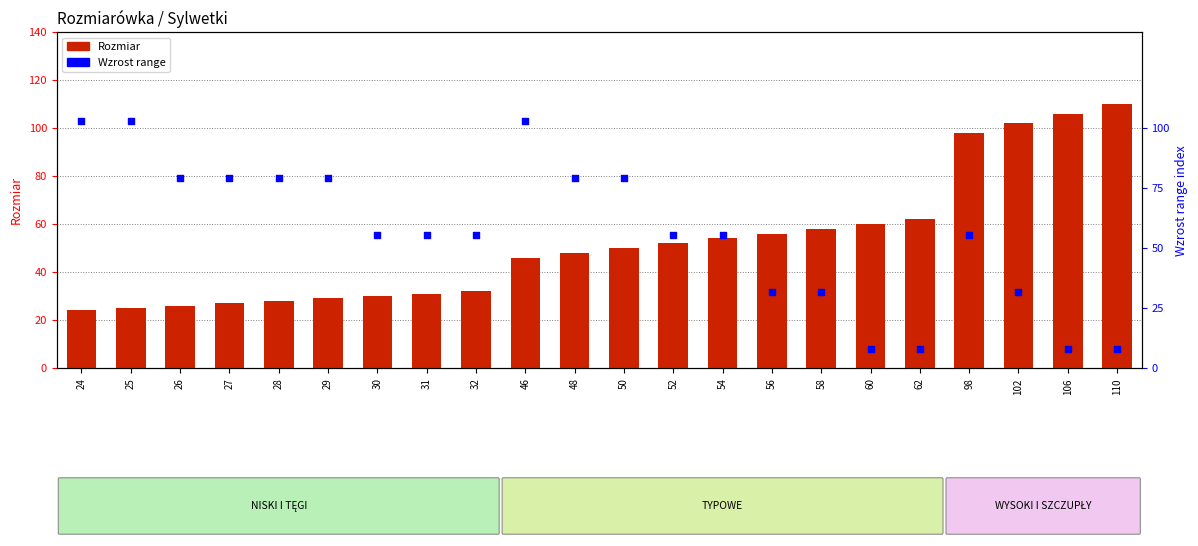

Which series has the widest spread of Y values?

Wzrost range